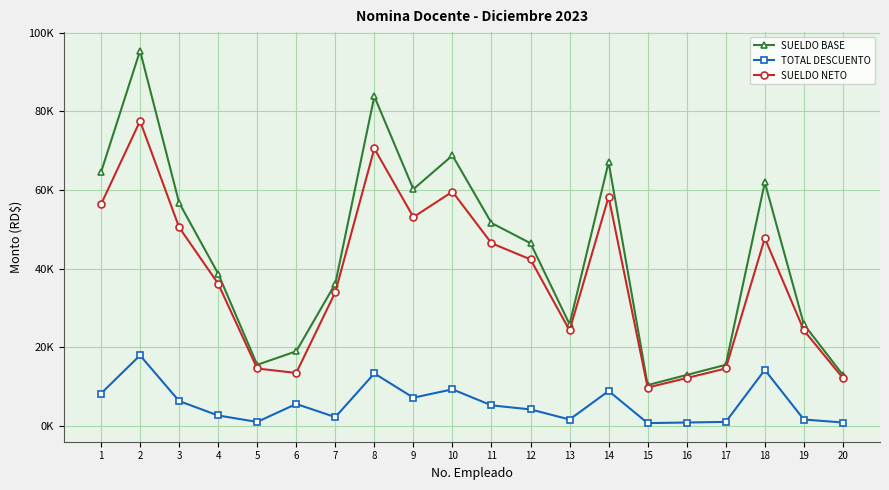

Reading left to right, transcribe all the data shown in this chart.

SUELDO BASE: 1=64500.0	2=95460.0	3=56760.0	4=38700.0	5=15480.0	6=18920.0	7=36120.0	8=83850.0	9=60200.0	10=68800.0	11=51600.0	12=46440.0	13=25800.0	14=67080.0	15=10320.0	16=12900.0	17=15480.0	18=61920.0	19=25800.0	20=12900.0
TOTAL DESCUENTO: 1=8170.4	2=17894.7	3=6256.5	4=2571.3	5=939.9	6=5509.1	7=2159.7	8=13287.1	9=7107.1	10=9233.7	11=5154.4	12=4121.2	13=1549.8	14=8808.4	15=634.9	16=787.4	17=939.9	18=14186.3	19=1549.8	20=787.4
SUELDO NETO: 1=56329.6	2=77565.3	3=50503.5	4=36128.7	5=14540.1	6=13410.9	7=33960.3	8=70562.9	9=53092.9	10=59566.3	11=46445.6	12=42318.8	13=24250.2	14=58271.6	15=9685.1	16=12112.6	17=14540.1	18=47733.7	19=24250.2	20=12112.6